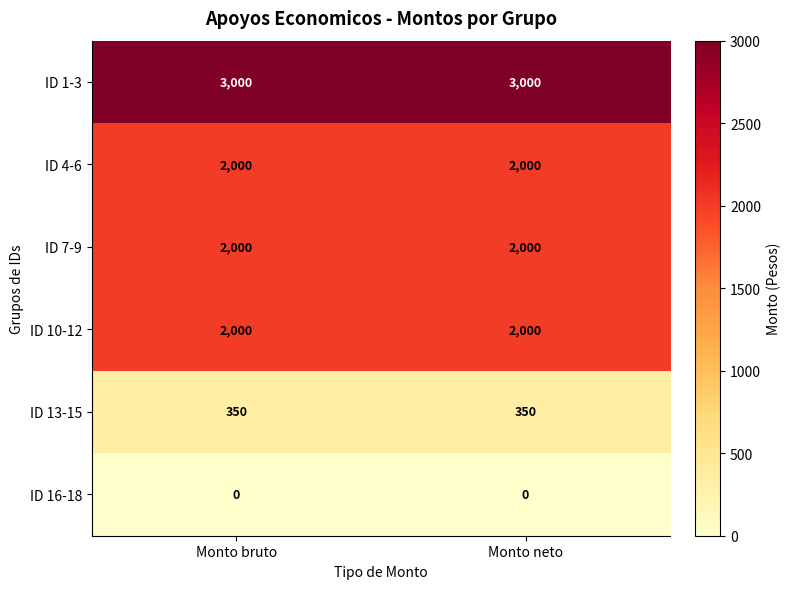

What is the spread (max minus min) of values at Monto neto?

3000